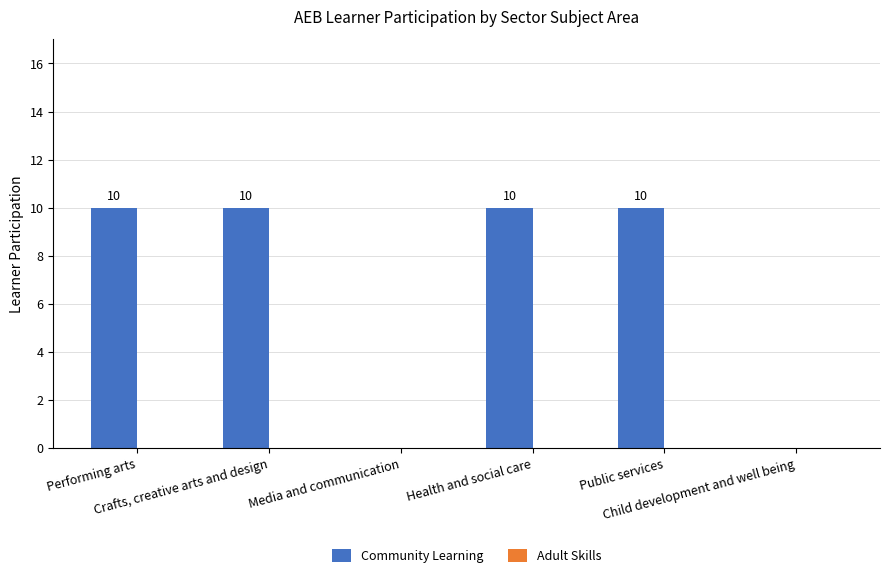

How many values are between 0 and 10?

6